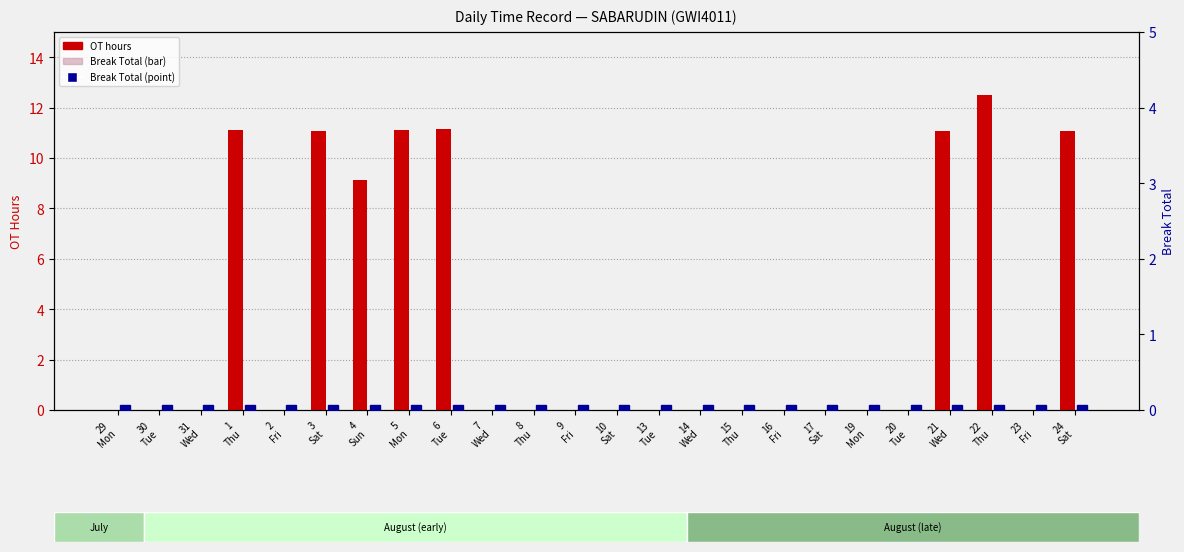

List the series in order of their peak value, highest first.

OT (hours), Break Total (point), Break Total